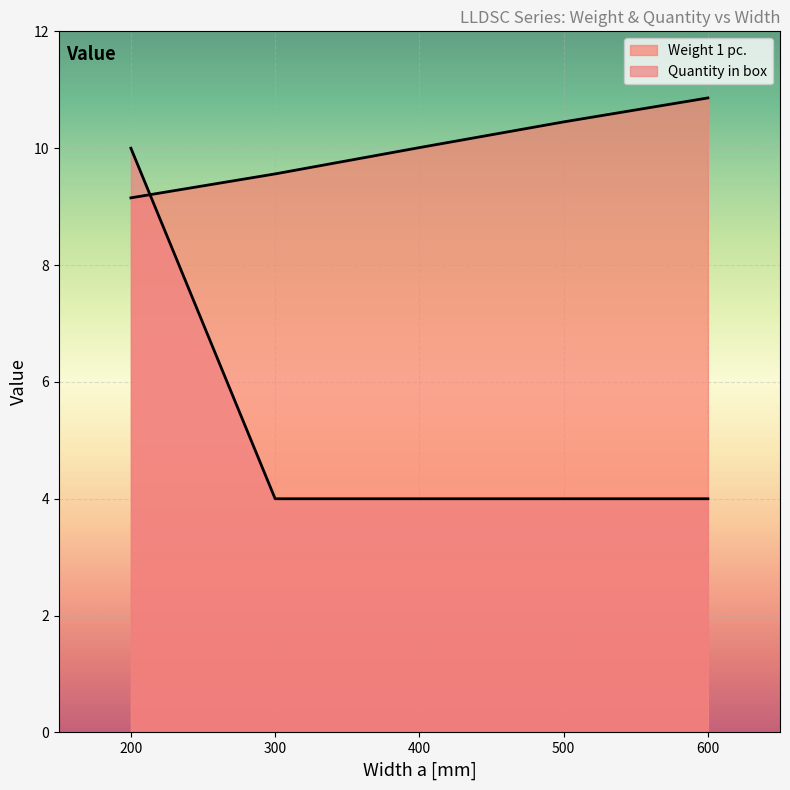

Is it true that Quantity in box equals 4.0 at 300?

True